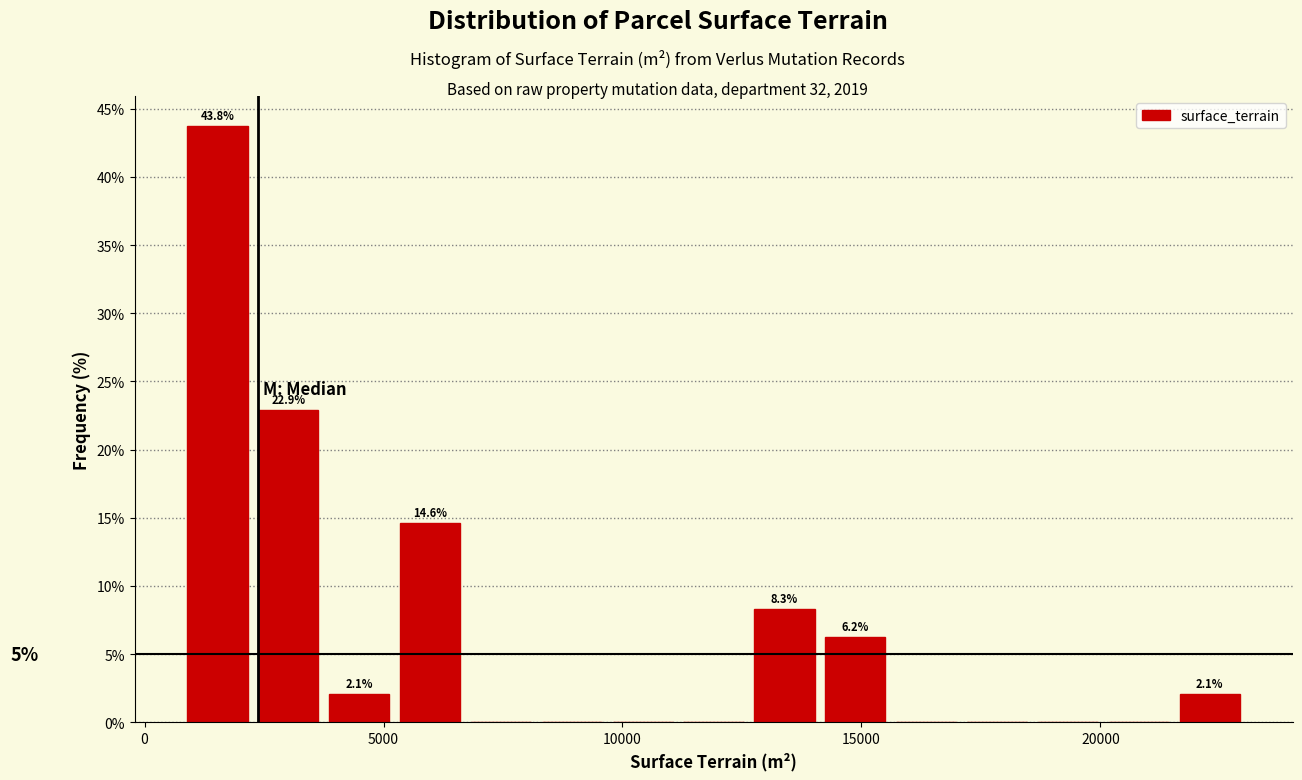

Around what value on the x-axis is the tallest bar? Give the approximate position of its centre, as read against the axis.

1500